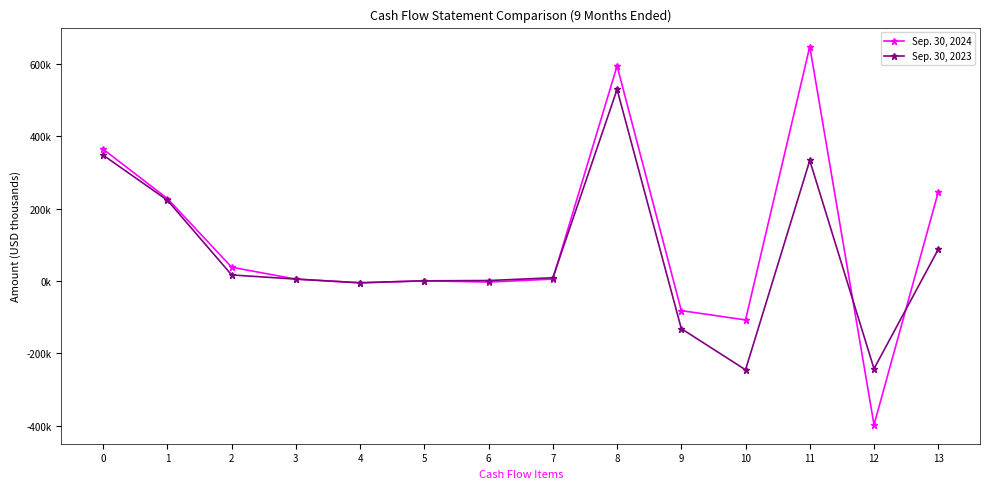

What are all the series names shown in the legend?

Sep. 30, 2024, Sep. 30, 2023